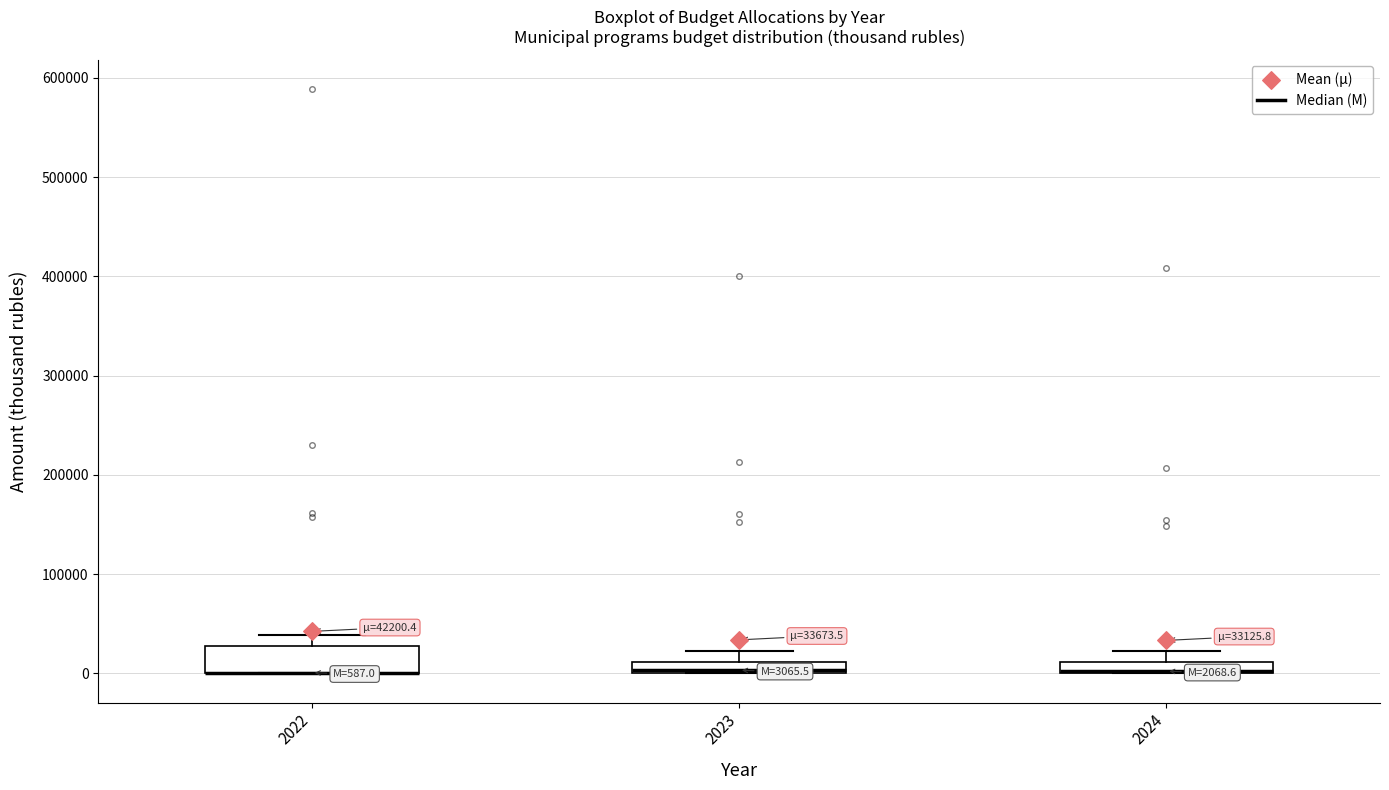

Which box is the tallest, from its lower edge to its upper edge?

2022